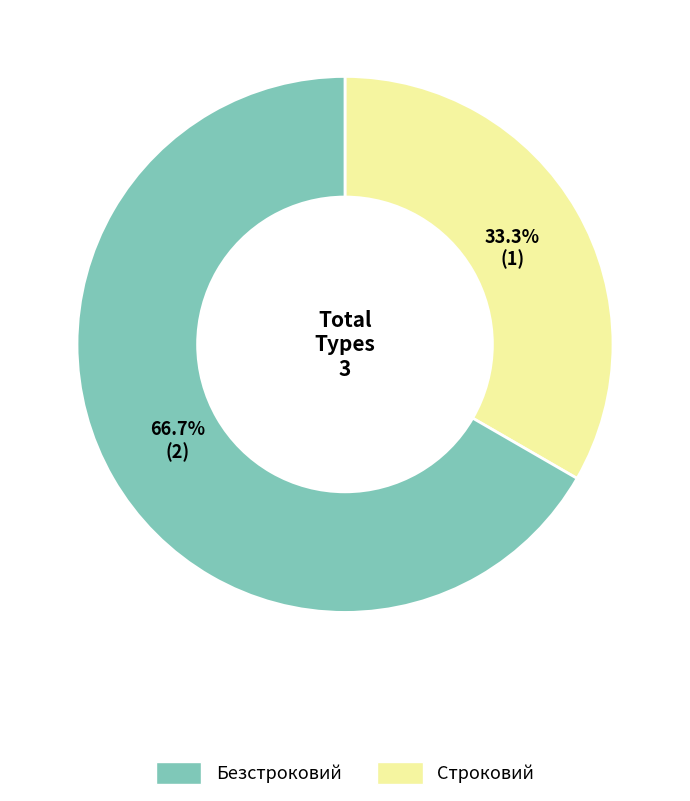

Is there any slice that represents more than half of the pie?

Yes